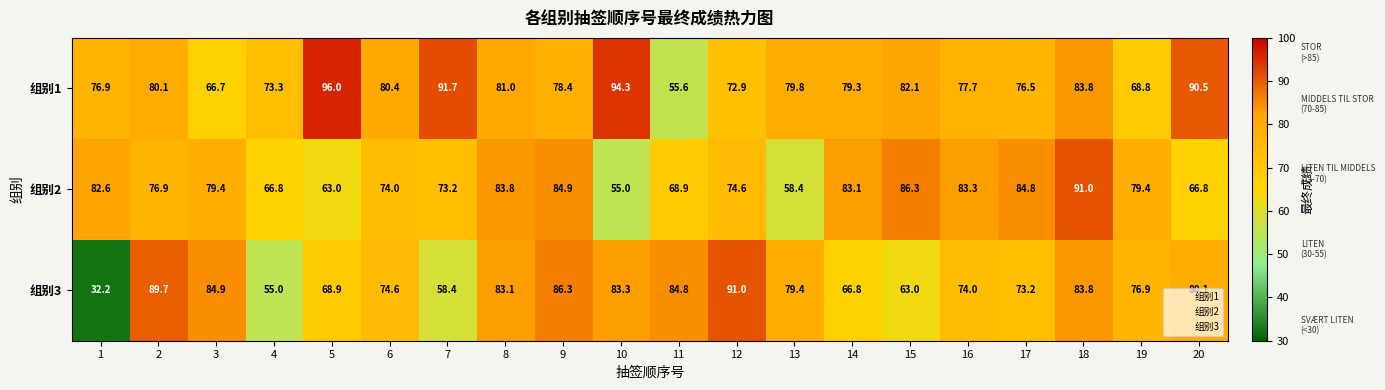

At 15, list the series in order from smallest to largest.

组别3, 组别1, 组别2